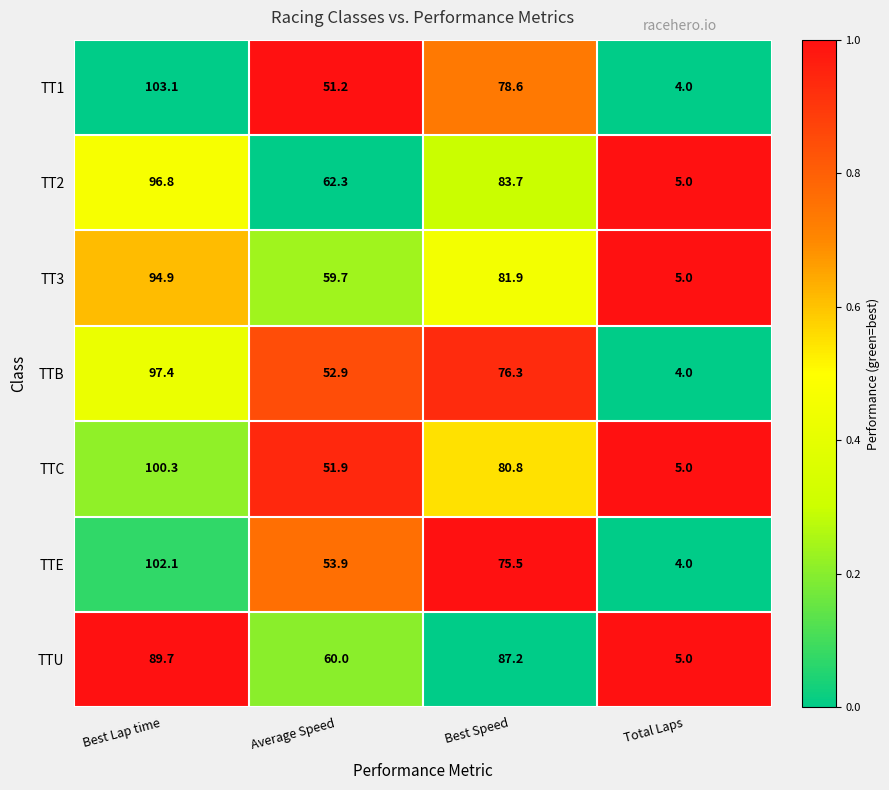

What is the sum of all TT2 values?

247.8